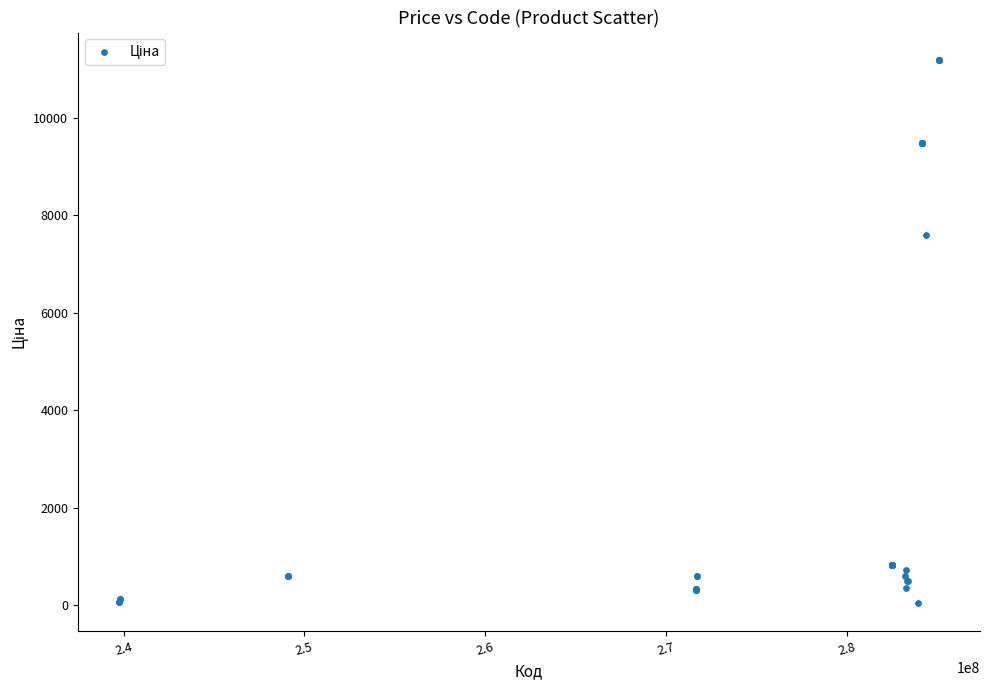

What Y value in the scatter plot is closest to 5610?

7596.5